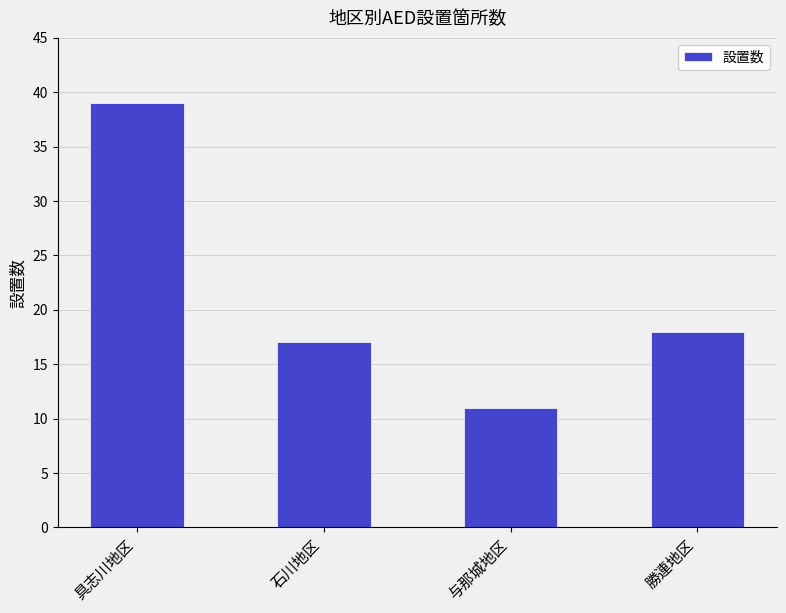

The chart shows a value of 66 at 具志川地区. True or false?

False